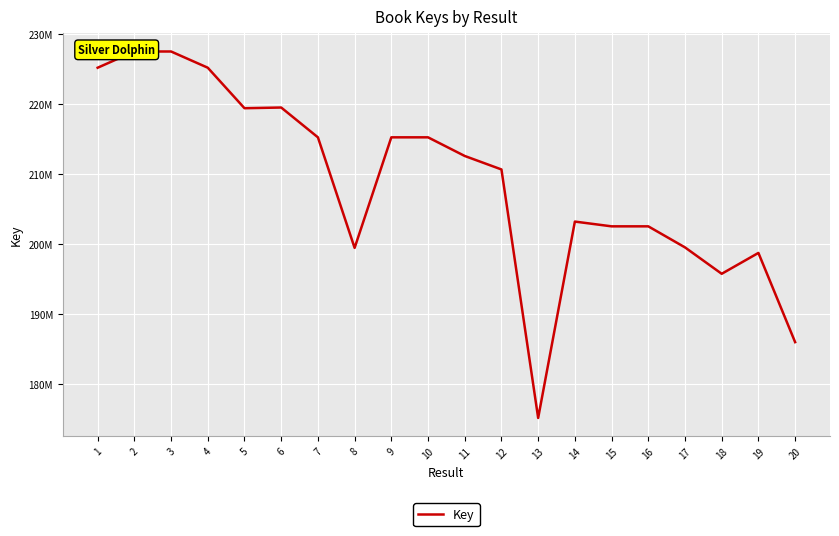

Is it true that the value at 15 is 202532101?

True